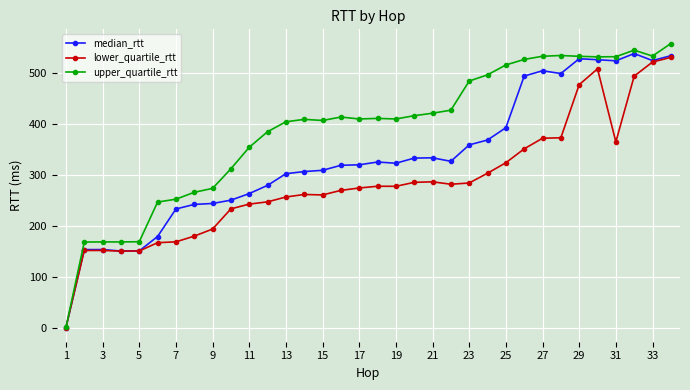

Which series has the largest total across all categories?

upper_quartile_rtt